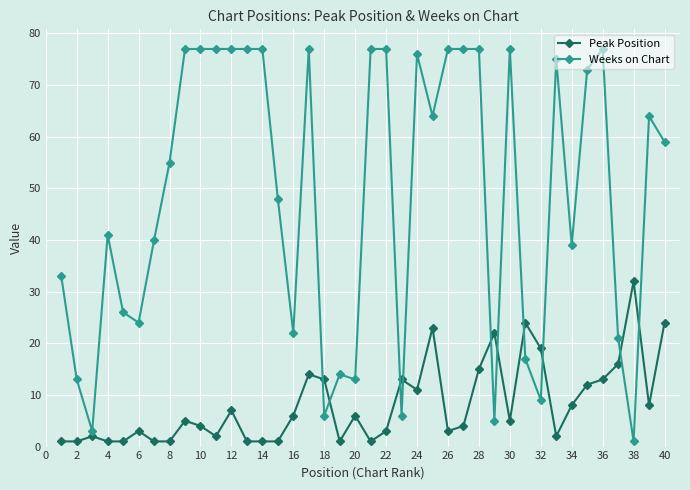

True or false: Weeks on Chart and Peak Position cross at least once.

True